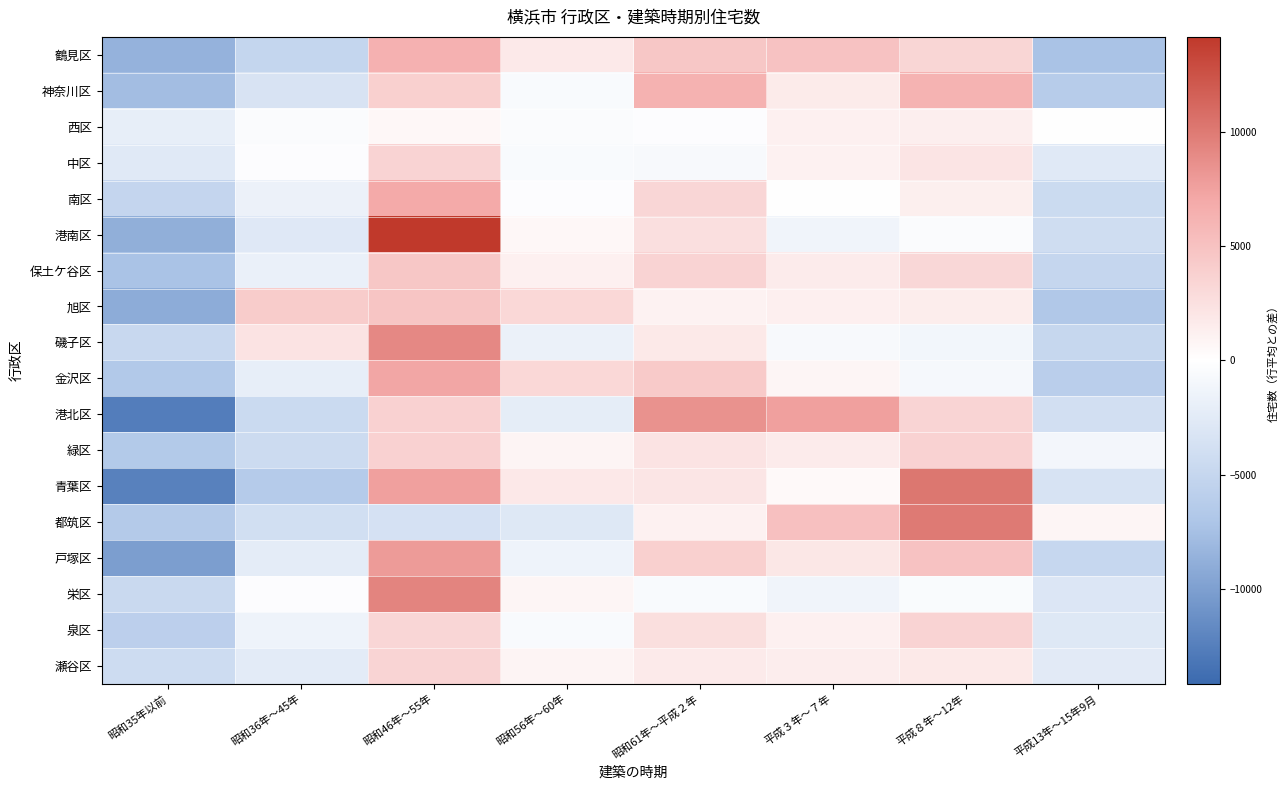

What is the spread (max minus min) of values at 昭和46年～55年?

17803.8